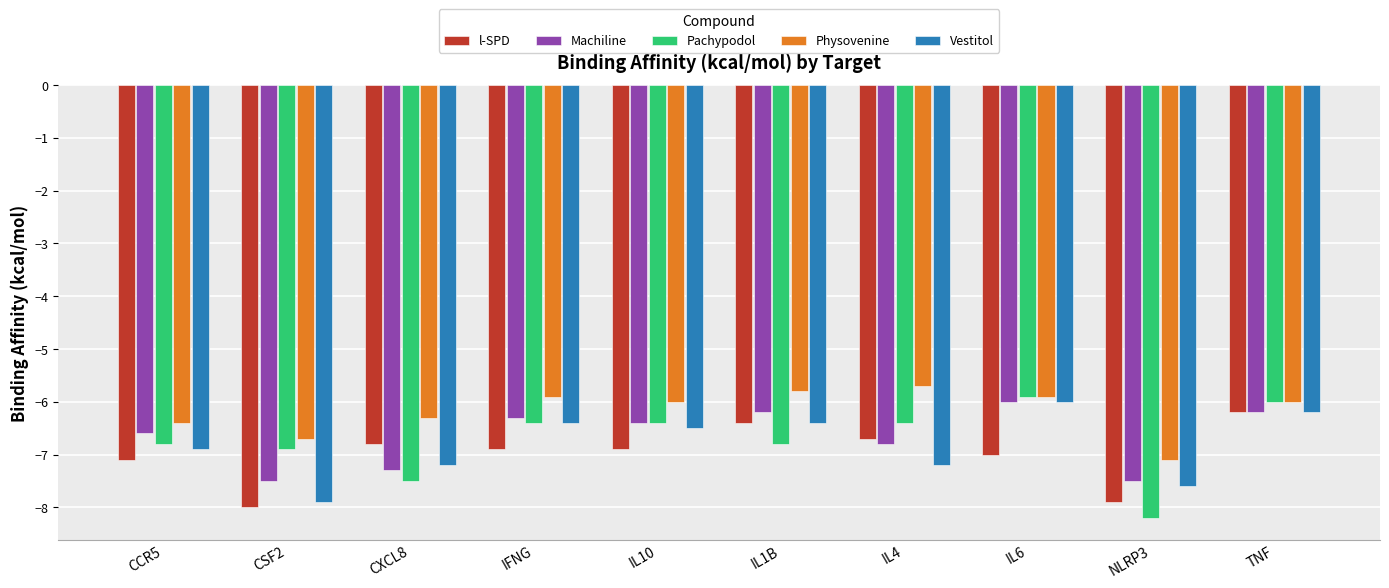

True or false: Pachypodol has a value of -10.9 at CXCL8.

False